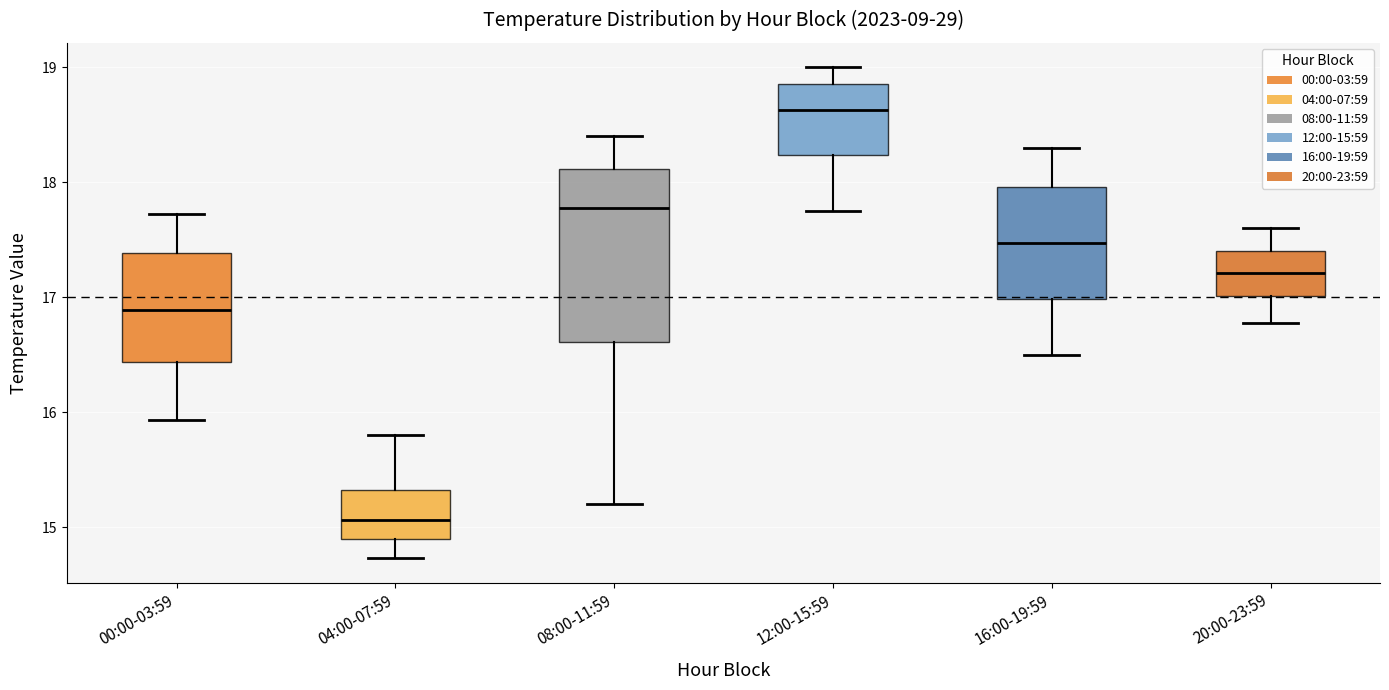

Which box's median line is the lowest?

04:00-07:59